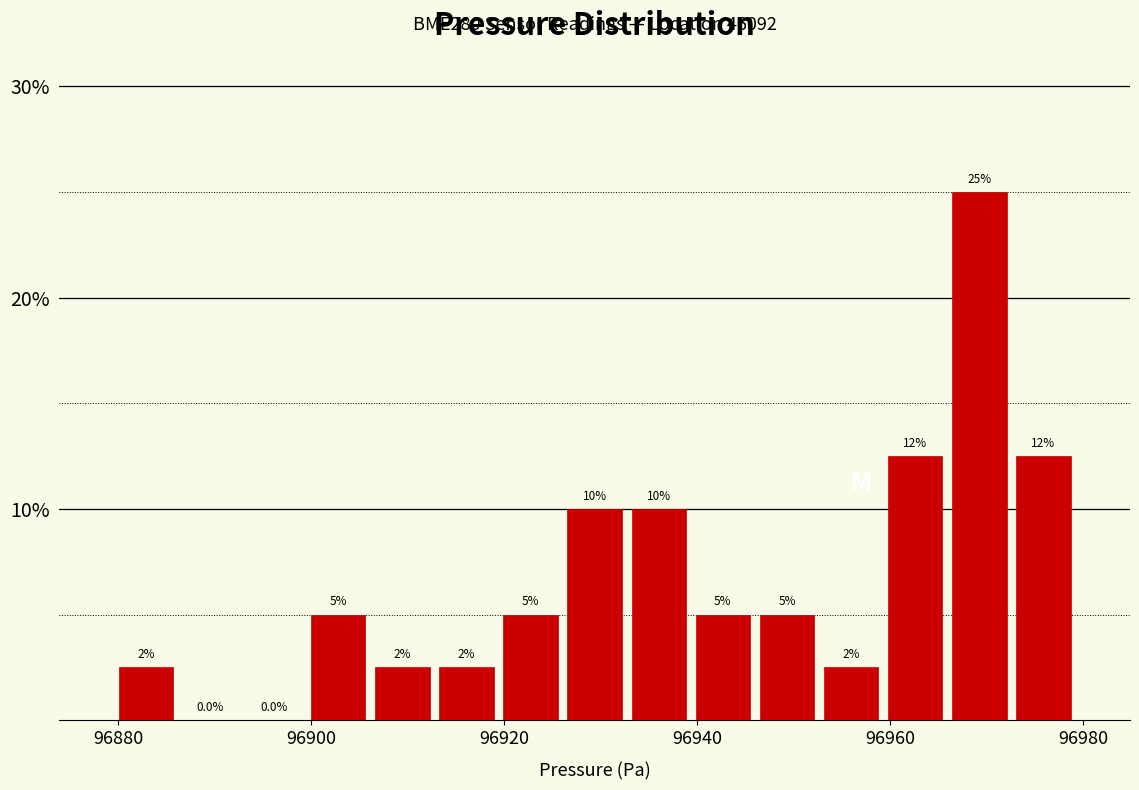

Around what value on the x-axis is the tallest bar? Give the approximate position of its centre, as read against the axis.

96970